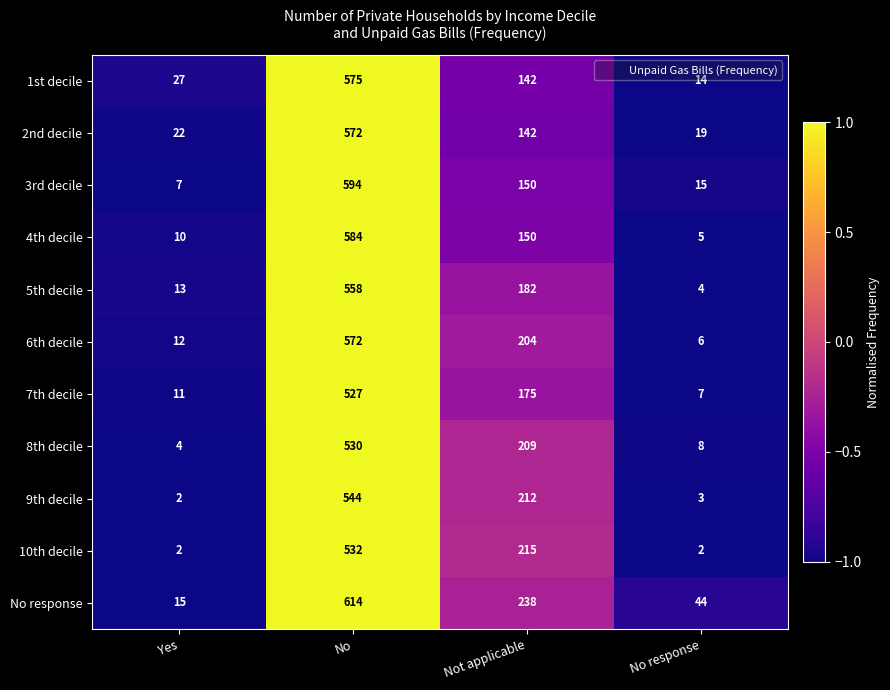

What is the greatest value displayed?

614